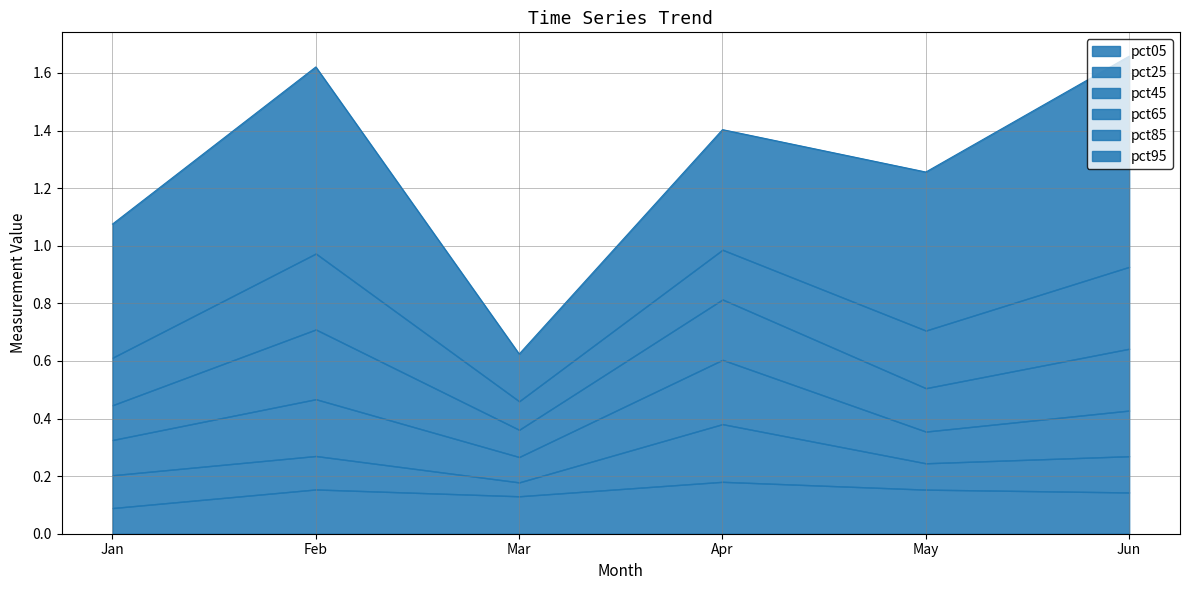

Is it true that pct25 equals 0.0 at Jun?

False